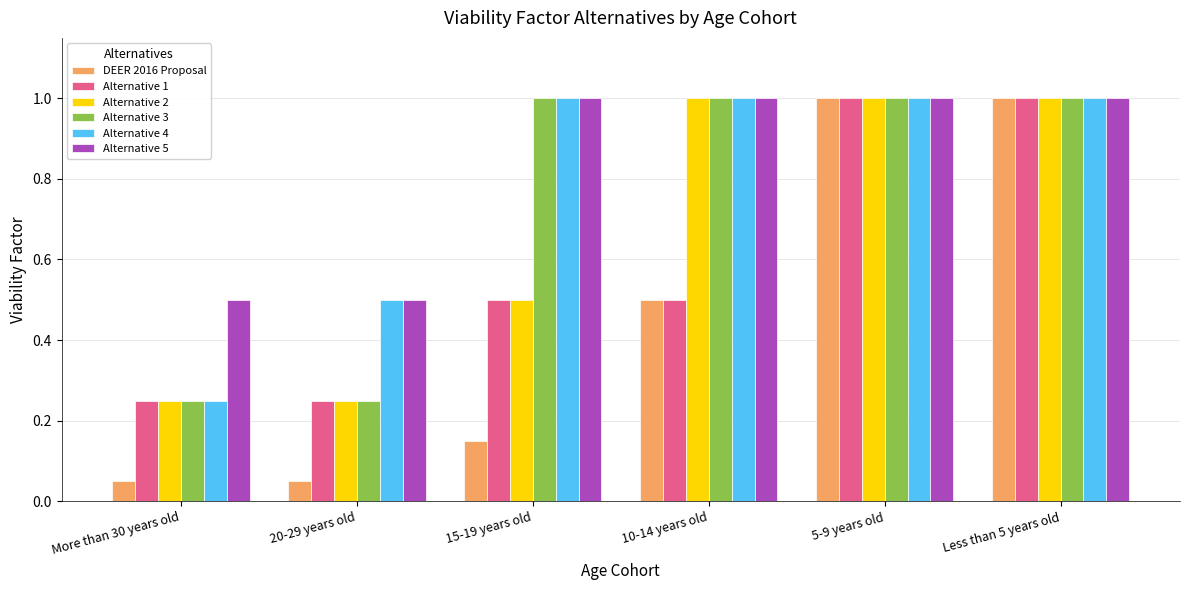

What is the difference between the highest and lowest values at 10-14 years old?

0.5